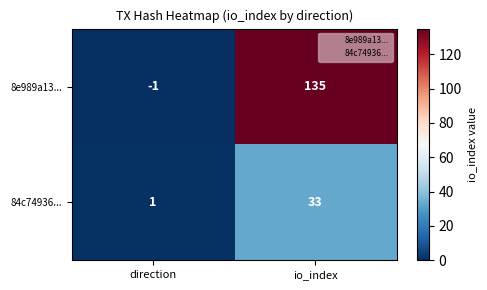

Which series has the largest range (max minus min)?

8e989a13...